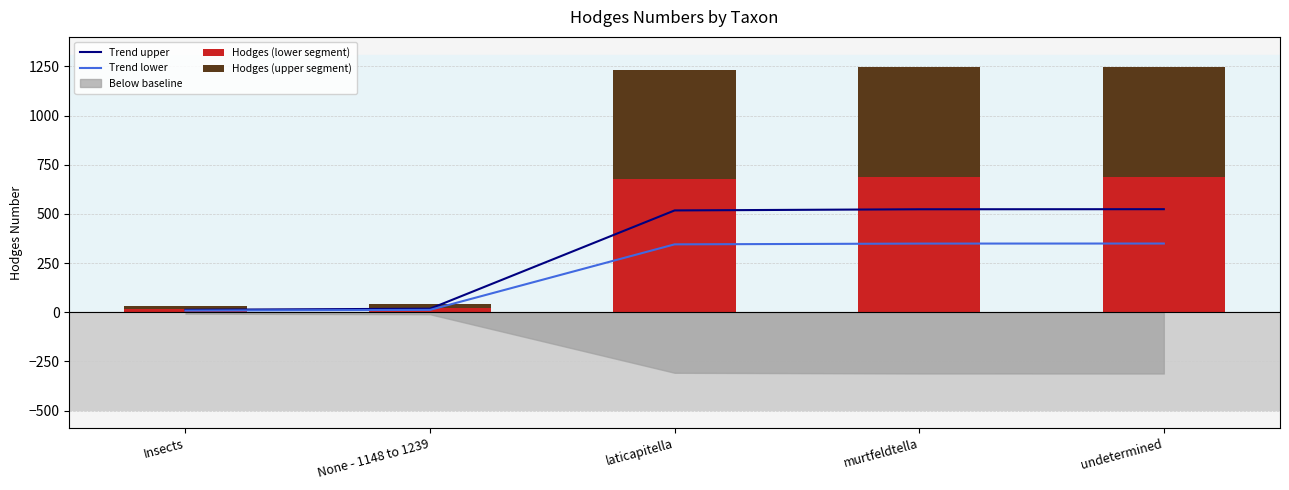

List the labels in order of Hodges (lower segment) value, smallest first.

Insects, None - 1148 to 1239, laticapitella, murtfeldtella, undetermined